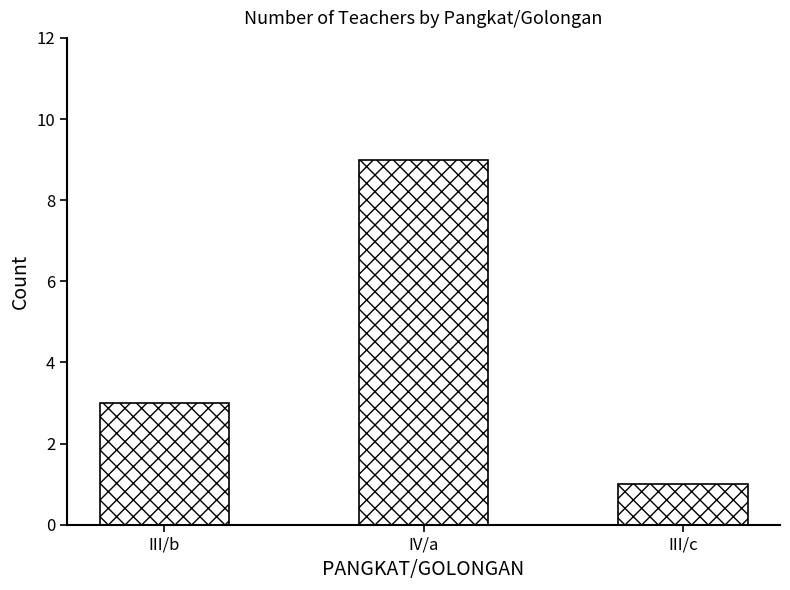

At which category does the chart reach its peak across all series?

IV/a